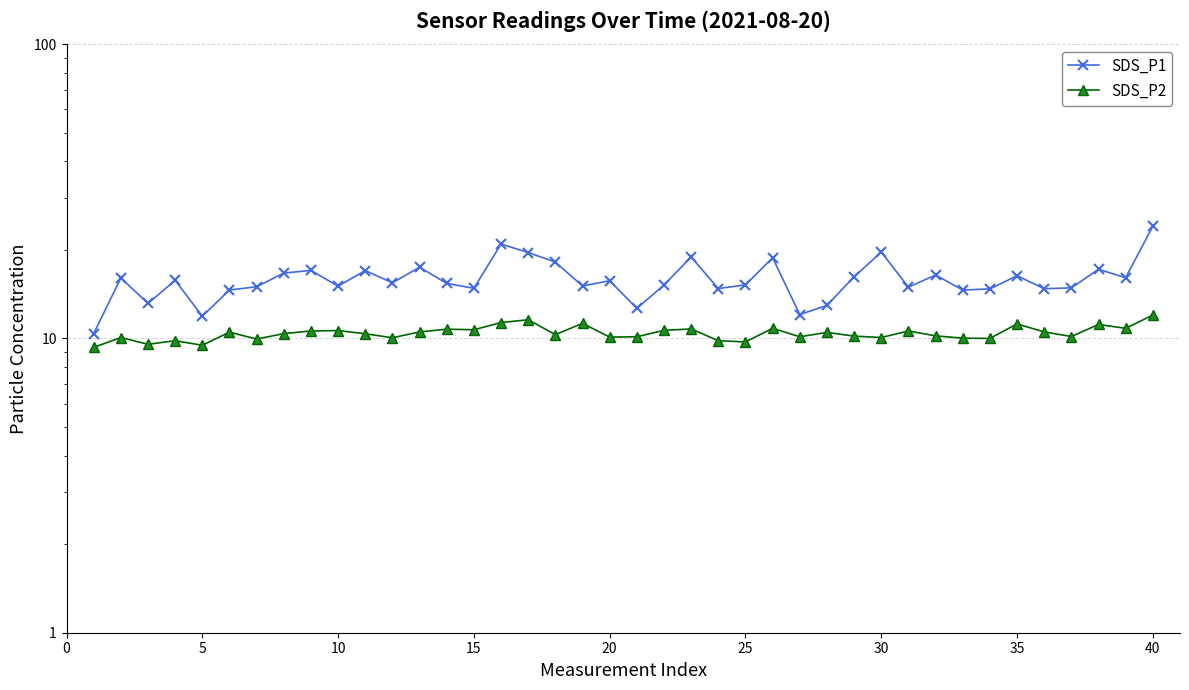

What is the value of the SDS_P1 point at the 1st from the left?

10.4